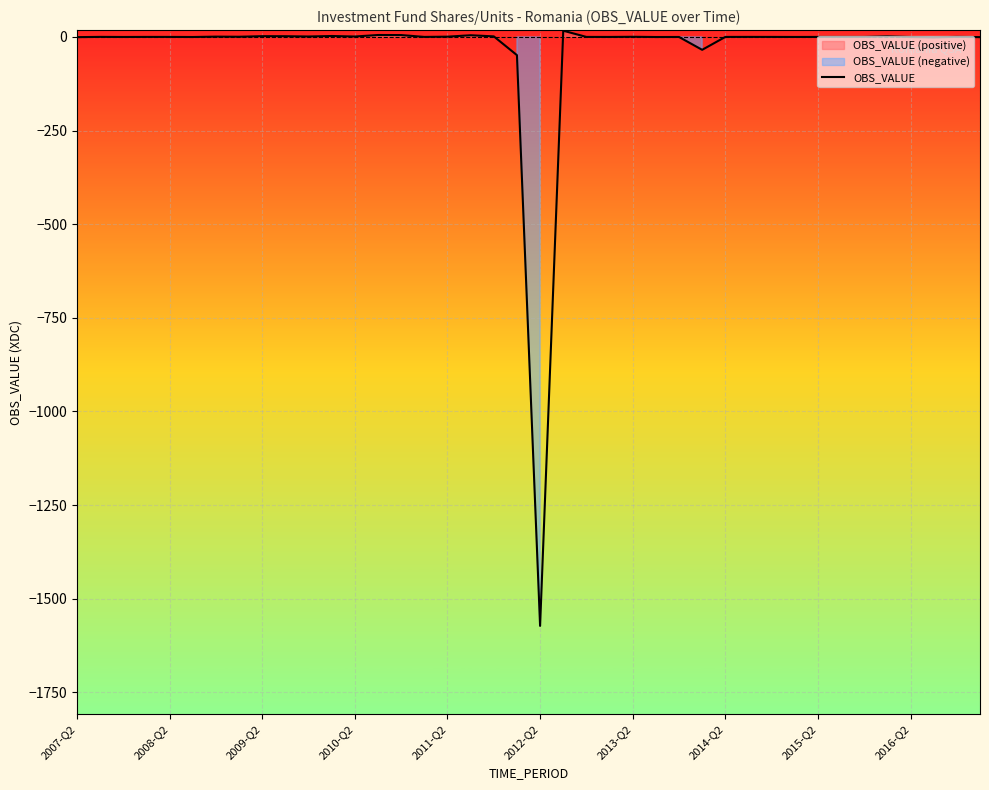

What is the average value?

-40.3